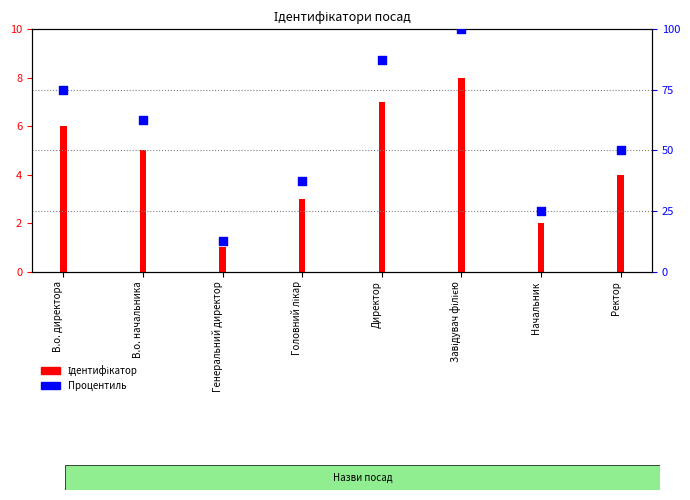

Which series has the widest spread of Y values?

Процентиль